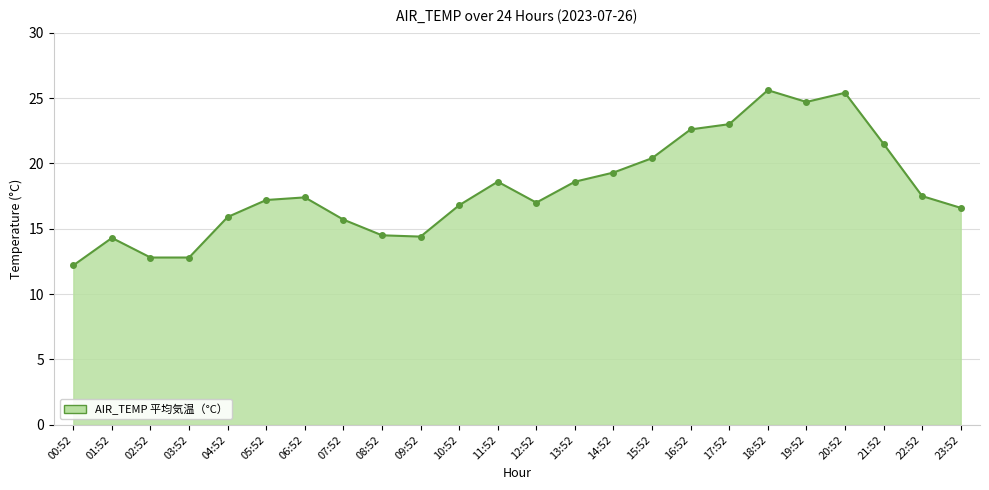

At which label does the data first exceed 17?

05:52